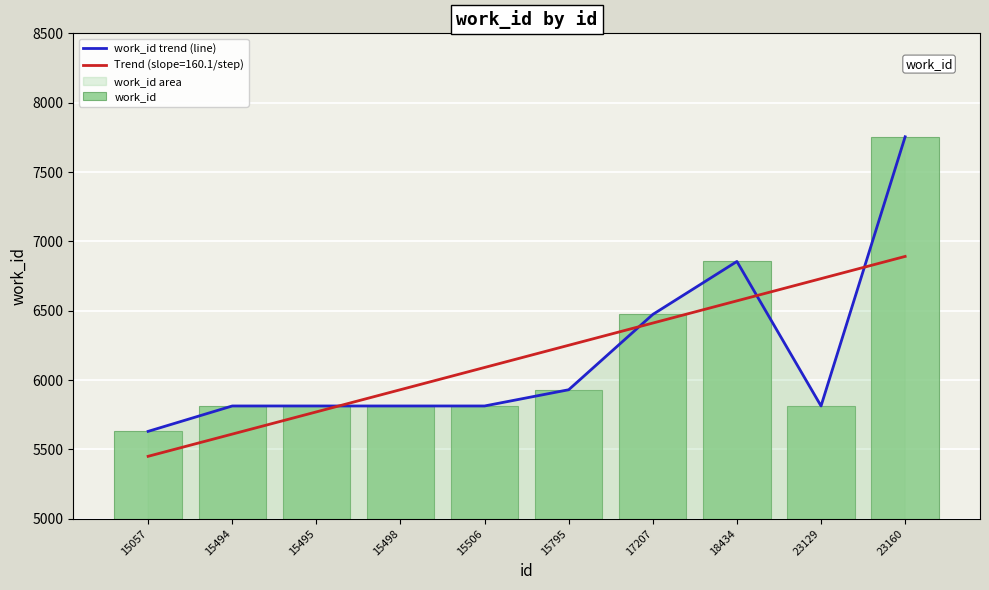

True or false: Trend (slope=160.1/step) has a value of 3728.8 at 23129.

False